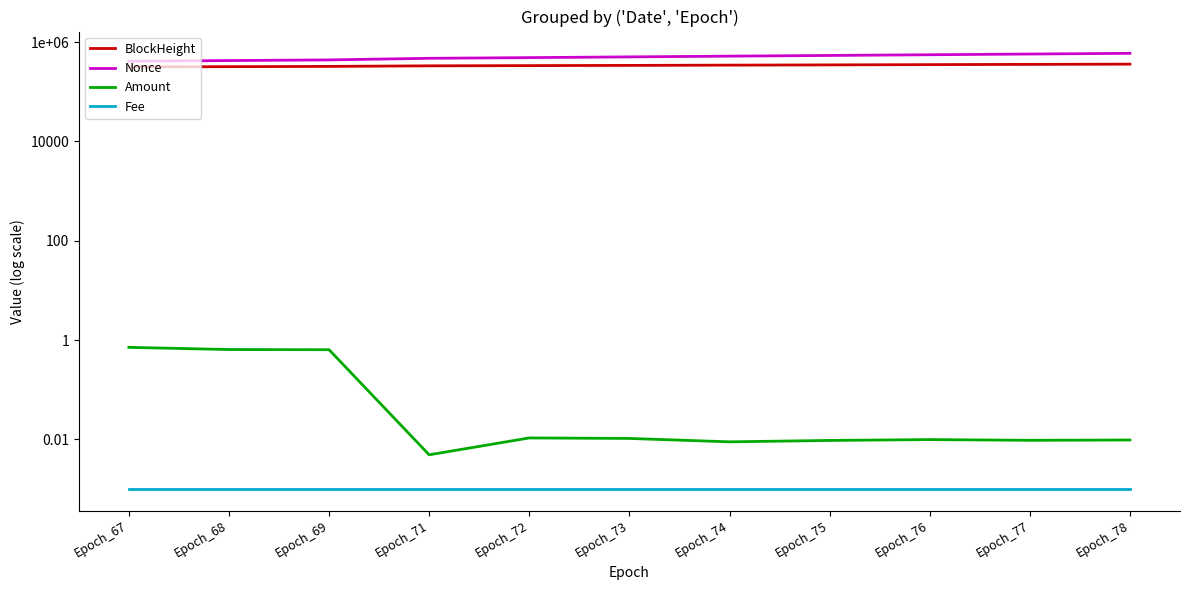

Reading right to left, extract all data points from this chart.

BlockHeight: 360586.0	356784.0	352502.0	348231.0	344560.0	340178.0	336960.0	333496.0	324666.0	320758.0	317094.0
Nonce: 595423.0	576498.0	557443.0	539667.0	522458.0	504973.0	487949.0	472715.0	438954.0	425979.0	413116.0
Amount: 0.0	0.0	0.0	0.0	0.0	0.0	0.0	0.0	0.6	0.6	0.7
Fee: 0.0	0.0	0.0	0.0	0.0	0.0	0.0	0.0	0.0	0.0	0.0